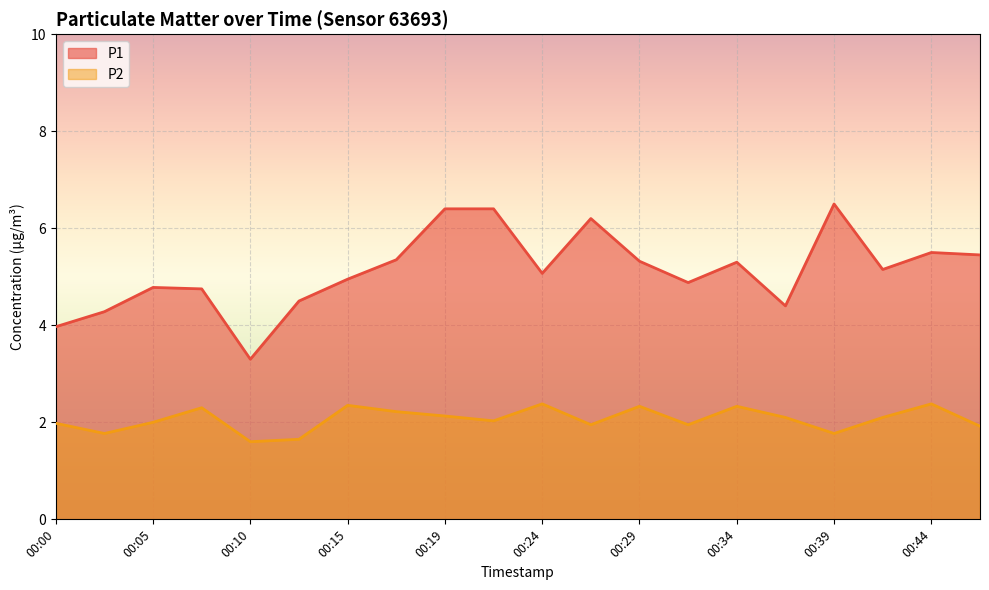

Where does the P1 series first go above 5?

00:17